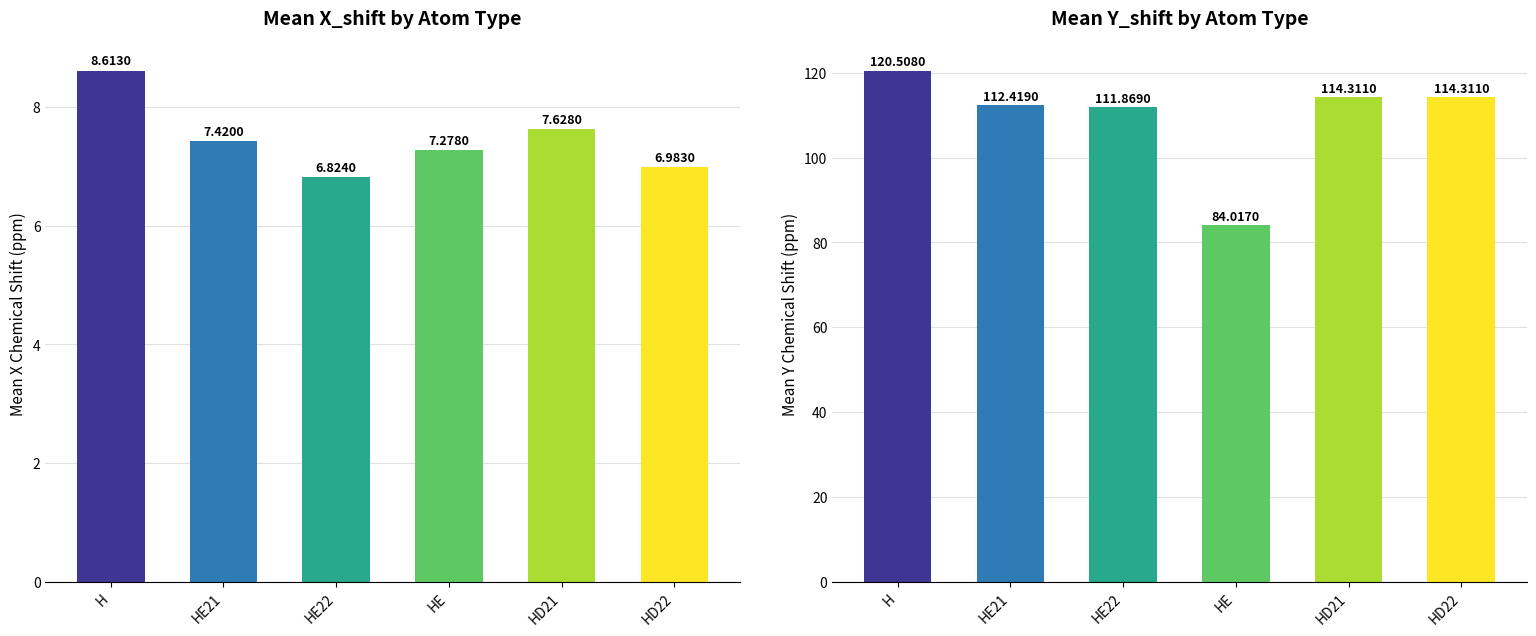

What is the value of the Mean Y_shift bar at the 3rd from the left?

111.9